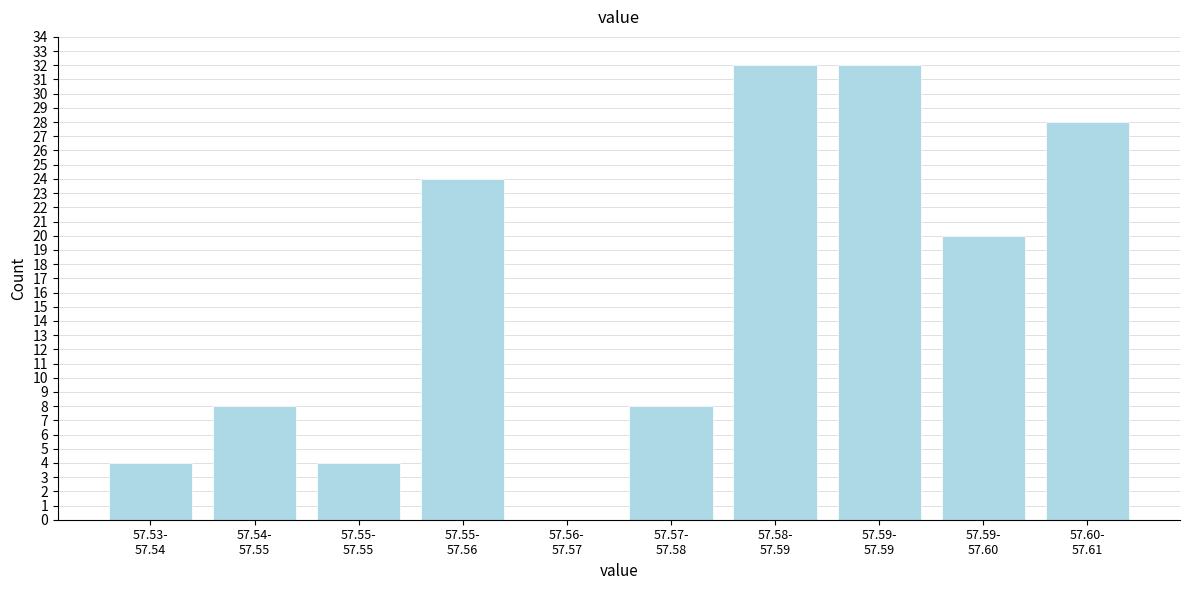

What is the sum of all values?

160